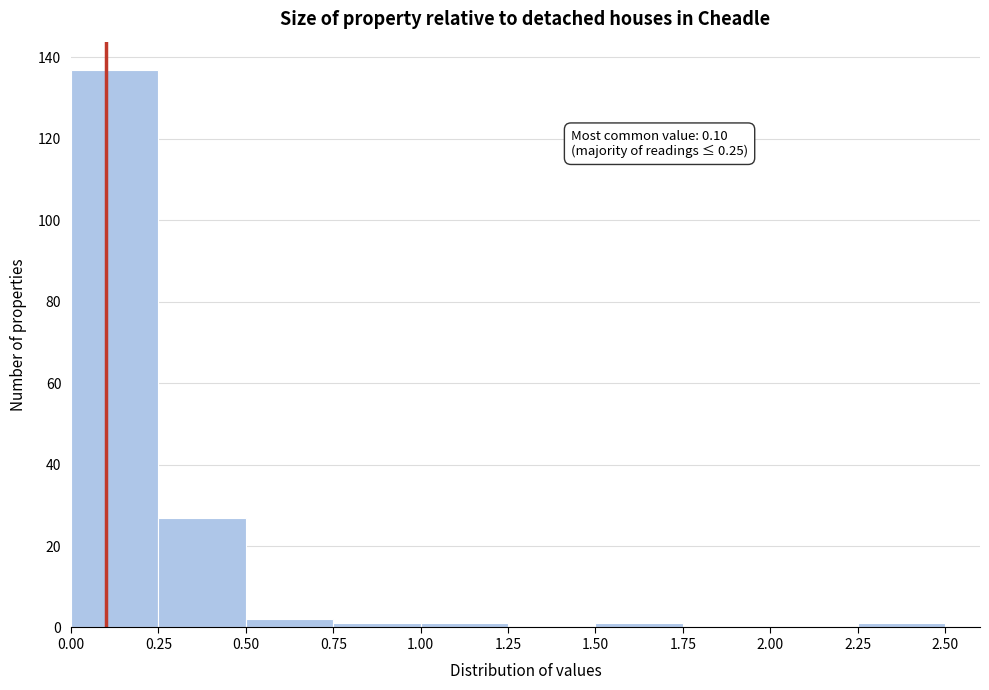

Which range on the x-axis has the tallest bar?

0.00 to 0.25